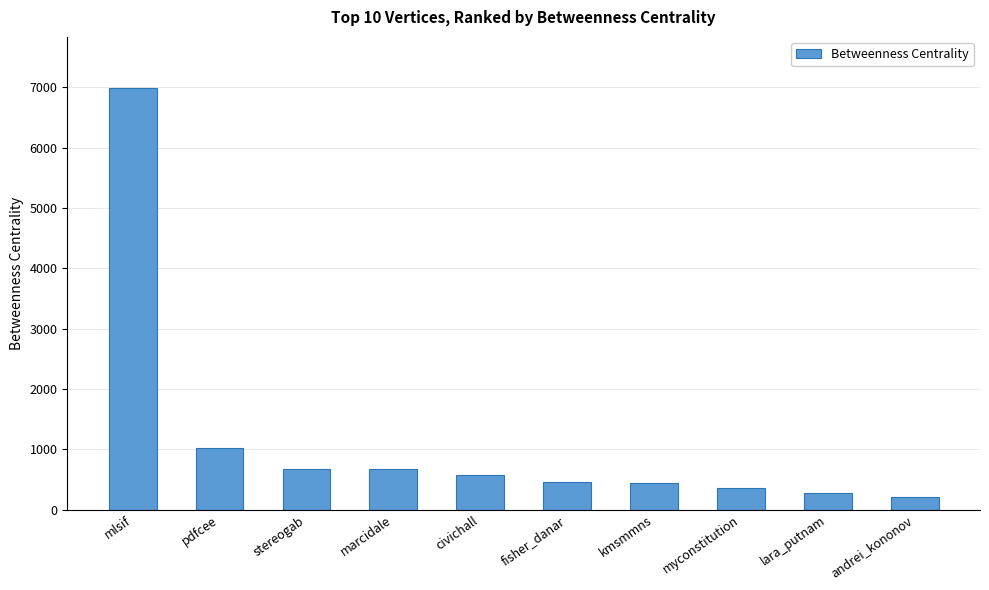

The value at pdfcee is 1819.0. True or false?

False